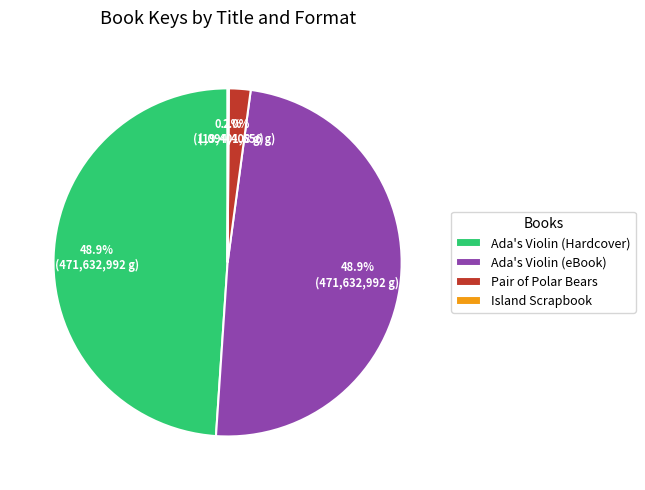

To the nearest percent, what percentage of the pie is Pair of Polar Bears?

2%